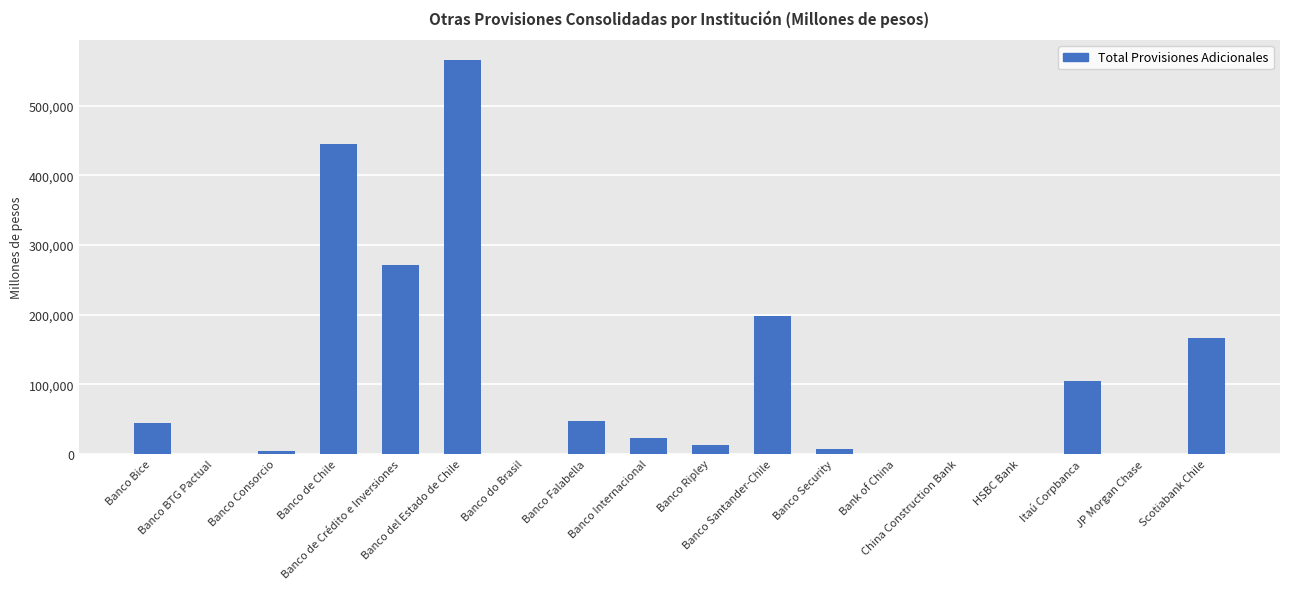

What is the maximum value shown in the chart?

565905